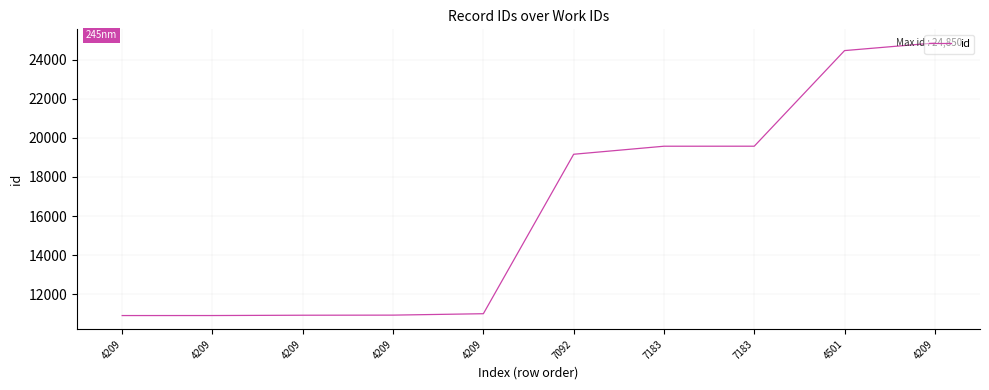

How many lines are shown in the chart?

1